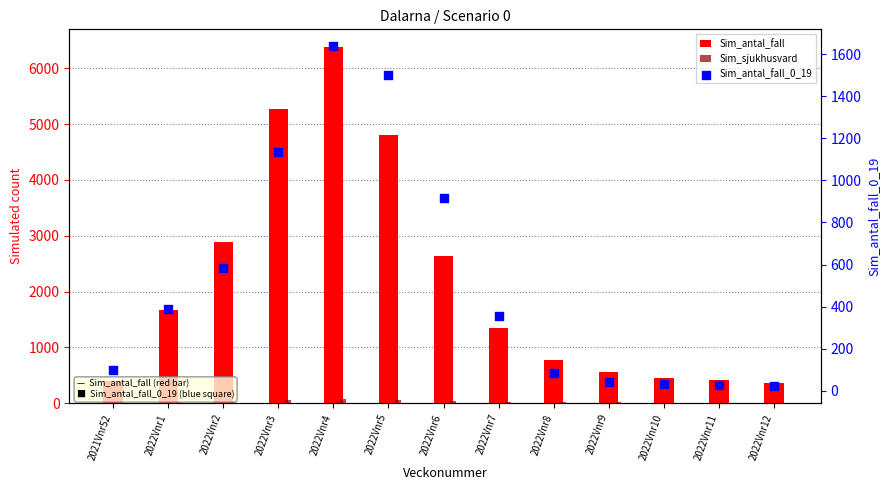

What is the total value across all series at 2022Vnr1?

2074.5